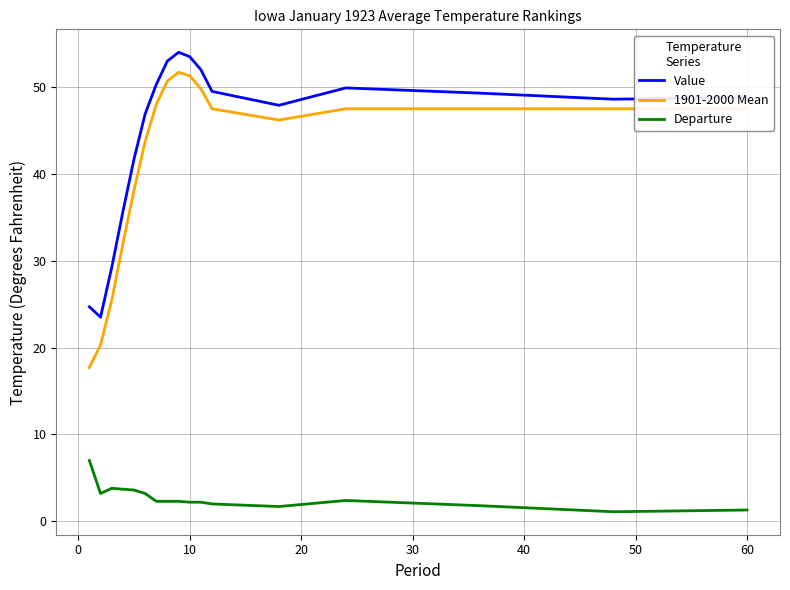

True or false: Departure and 1901-2000 Mean cross at least once.

False